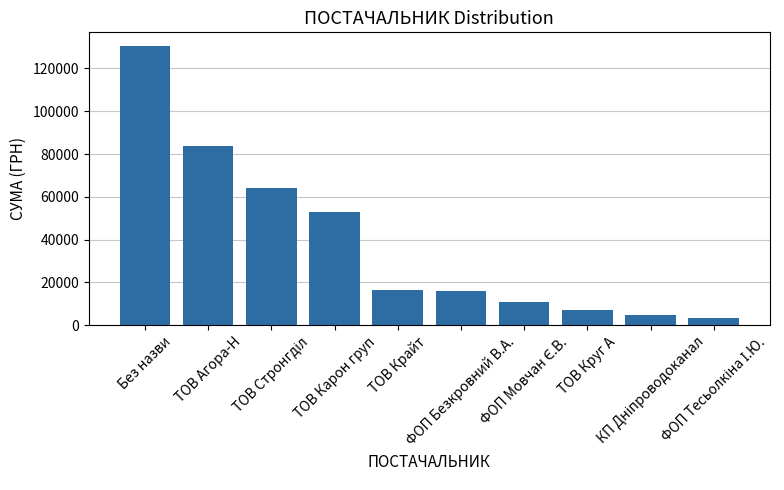

What is the maximum value shown in the chart?

130379.7